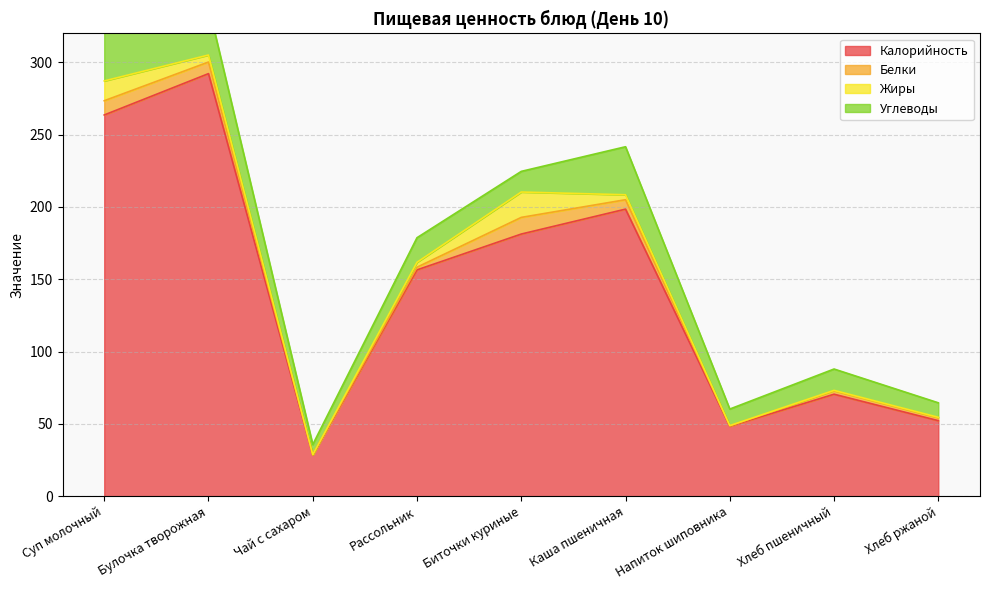

What is the difference between the Жиры values at Хлеб пшеничный and Хлеб ржаной?

0.1